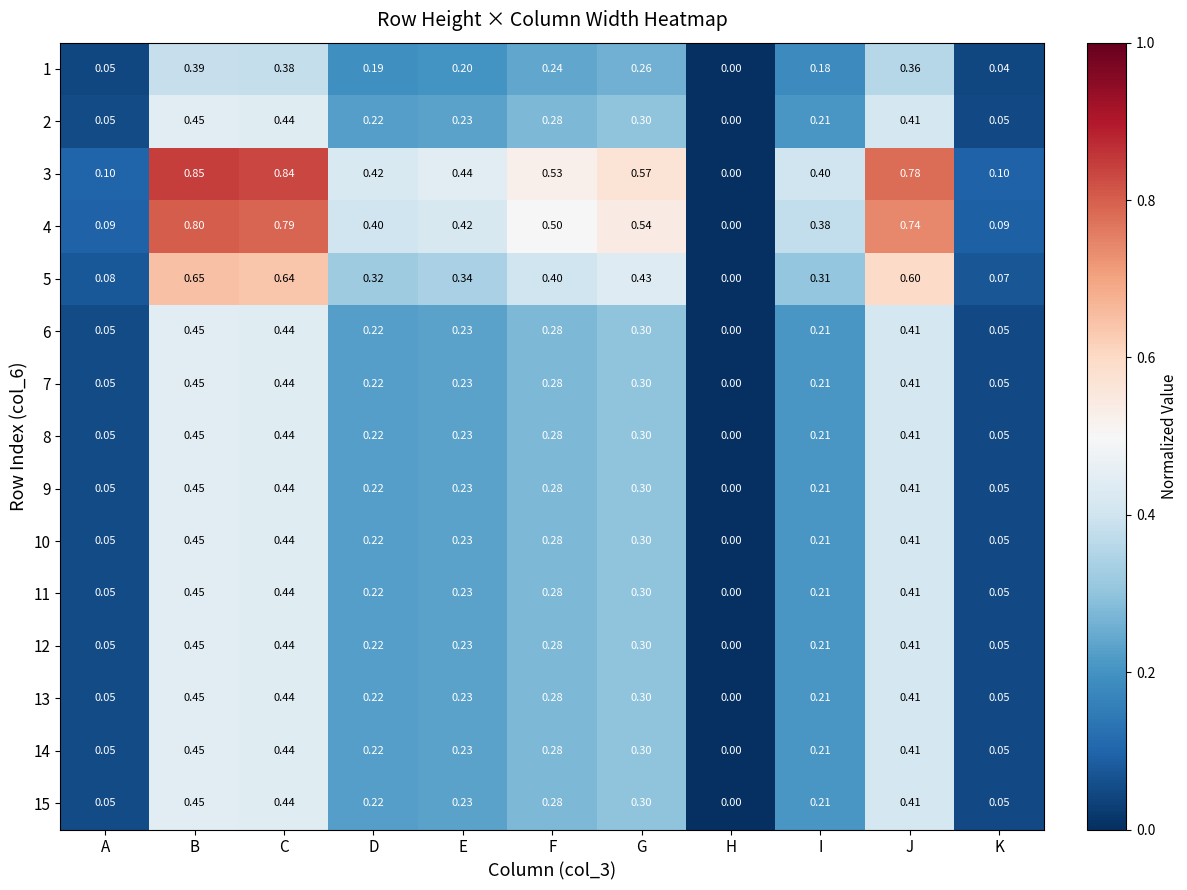

How many categories are shown in the chart?

11